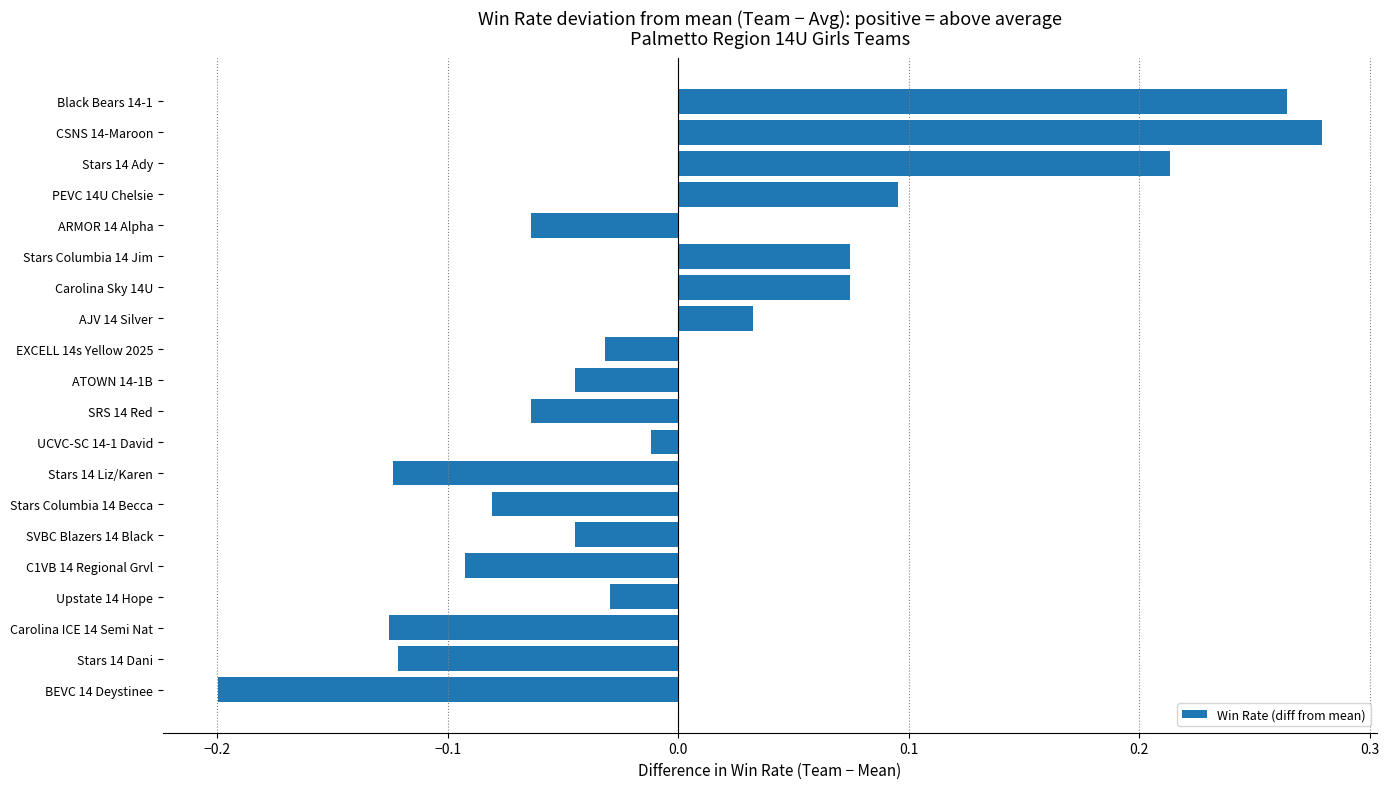

Is it true that the value at BEVC 14 Deystinee is -0.1?

False